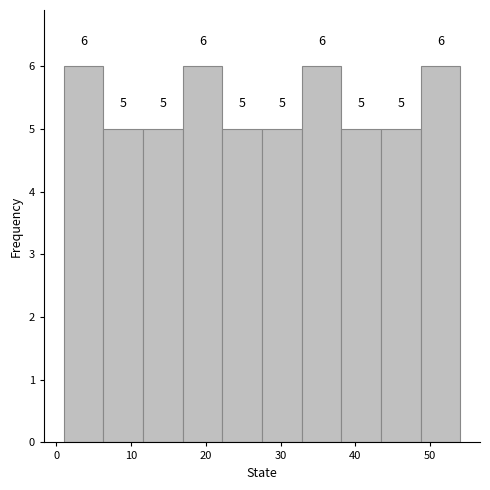

Reading left to right, transcribe this chart: for each bar, give the range it covers on the x-axis and its height. The bar edges are not printed on the chart, so give them approximately, as read against the axis.

1.0 to 6.3: 6
6.3 to 11.6: 5
11.6 to 16.9: 5
16.9 to 22.2: 6
22.2 to 27.5: 5
27.5 to 32.8: 5
32.8 to 38.1: 6
38.1 to 43.4: 5
43.4 to 48.7: 5
48.7 to 54.0: 6